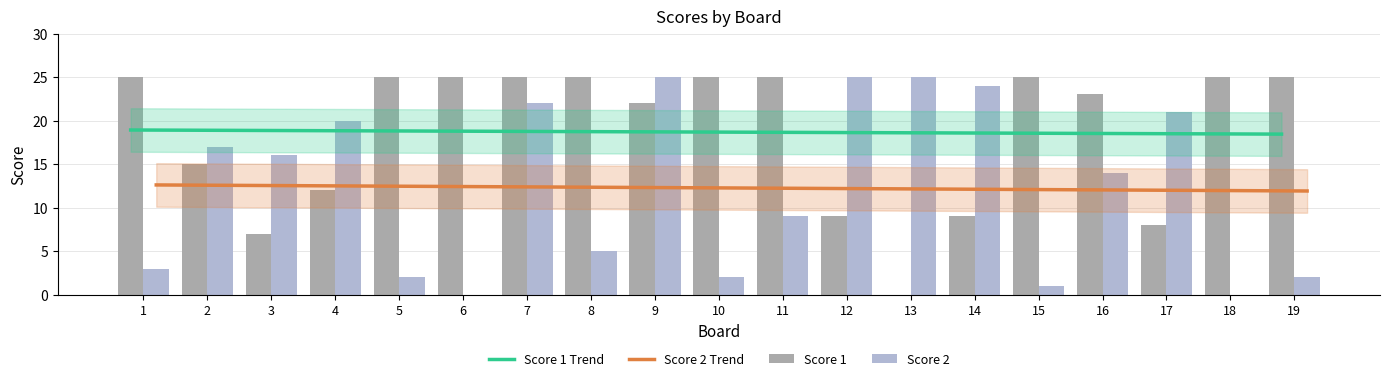

What is the spread (max minus min) of values at 18?

25.0